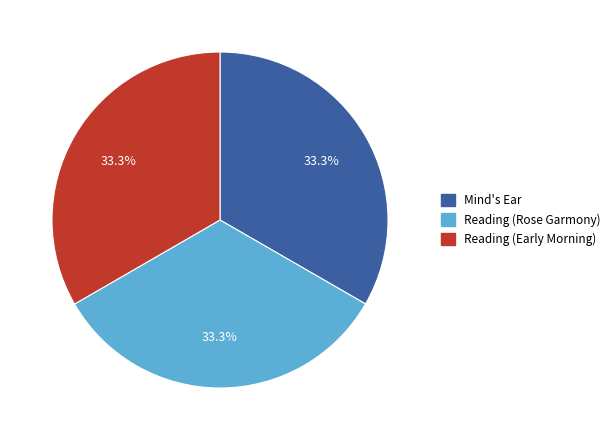

Approximately how many times larger is the value at Mind's Ear compared to Reading (Rose Garmony)?

1.0